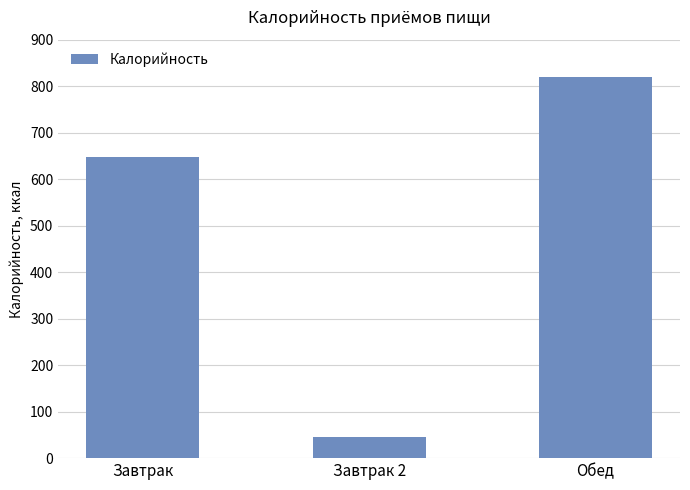

What is the difference between the second highest and minimum values?

601